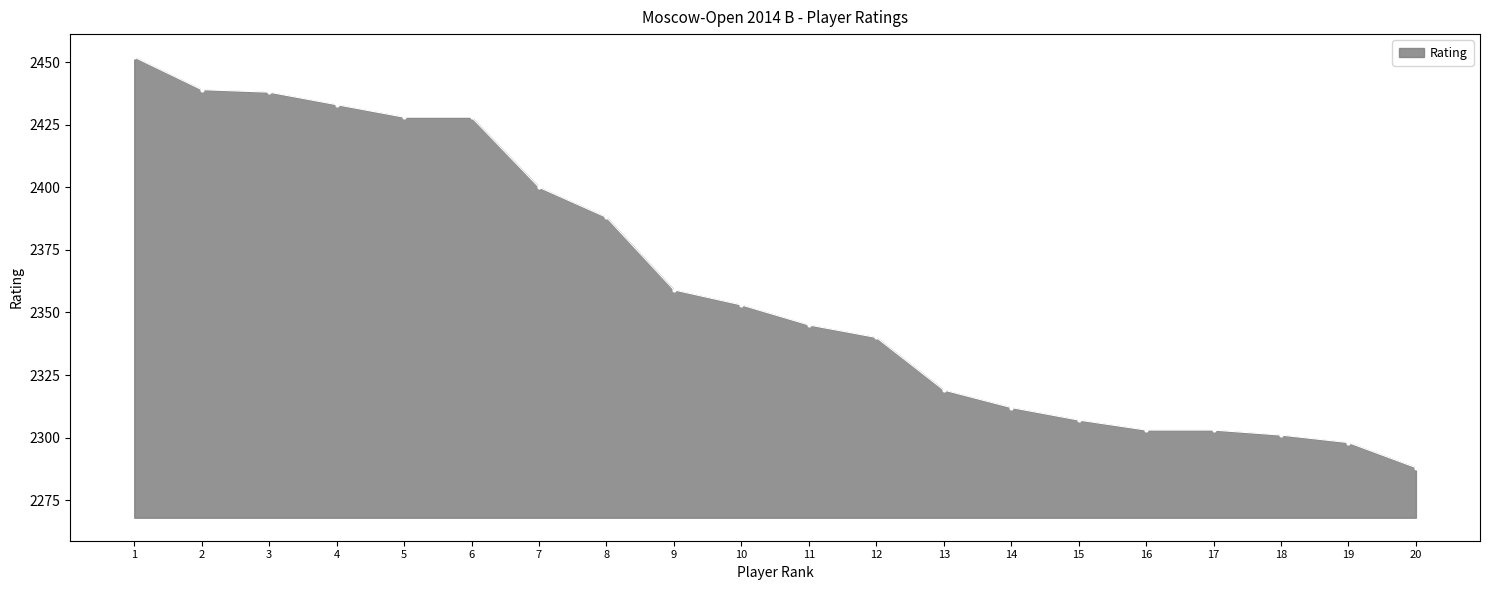

True or false: the data shows 765 at 5.

False